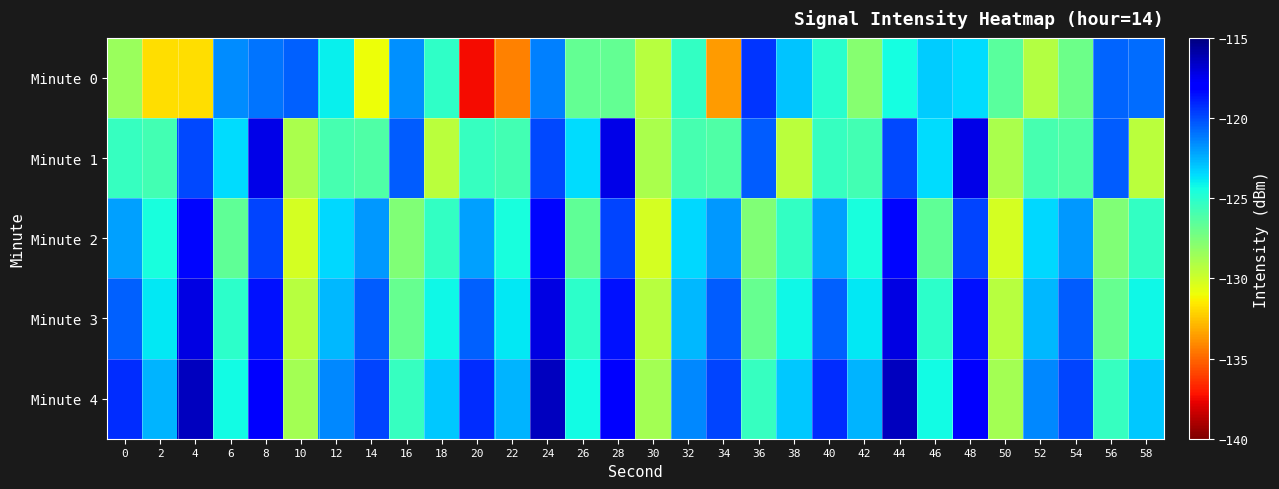

Reading left to right, transcribe all the data shown in this chart.

Minute 0: 0=-128.4	2=-131.9	4=-131.9	6=-121.6	8=-121.0	10=-120.5	12=-124.0	14=-131.0	16=-121.7	18=-125.2	20=-137.4	22=-134.3	24=-121.3	26=-126.7	28=-126.8	30=-129.3	32=-125.3	34=-133.6	36=-119.4	38=-123.0	40=-125.0	42=-127.8	44=-124.4	46=-123.1	48=-123.6	50=-126.5	52=-129.2	54=-127.0	56=-120.6	58=-120.8
Minute 1: 0=-125.4	2=-125.8	4=-119.9	6=-123.6	8=-117.3	10=-128.9	12=-125.9	14=-126.2	16=-120.4	18=-129.4	20=-125.4	22=-125.8	24=-119.9	26=-123.6	28=-117.3	30=-128.9	32=-125.9	34=-126.2	36=-120.4	38=-129.4	40=-125.4	42=-125.8	44=-119.9	46=-123.6	48=-117.3	50=-128.9	52=-125.9	54=-126.2	56=-120.4	58=-129.4
Minute 2: 0=-122.1	2=-124.5	4=-118.3	6=-126.7	8=-119.8	10=-130.2	12=-123.4	14=-121.9	16=-127.6	18=-125.3	20=-122.1	22=-124.5	24=-118.3	26=-126.7	28=-119.8	30=-130.2	32=-123.4	34=-121.9	36=-127.6	38=-125.3	40=-122.1	42=-124.5	44=-118.3	46=-126.7	48=-119.8	50=-130.2	52=-123.4	54=-121.9	56=-127.6	58=-125.3
Minute 3: 0=-120.5	2=-123.8	4=-117.2	6=-125.1	8=-118.6	10=-129.3	12=-122.7	14=-120.4	16=-126.9	18=-124.2	20=-120.5	22=-123.8	24=-117.2	26=-125.1	28=-118.6	30=-129.3	32=-122.7	34=-120.4	36=-126.9	38=-124.2	40=-120.5	42=-123.8	44=-117.2	46=-125.1	48=-118.6	50=-129.3	52=-122.7	54=-120.4	56=-126.9	58=-124.2
Minute 4: 0=-119.2	2=-122.6	4=-116.4	6=-124.3	8=-117.9	10=-128.7	12=-121.5	14=-119.8	16=-125.4	18=-123.1	20=-119.2	22=-122.6	24=-116.4	26=-124.3	28=-117.9	30=-128.7	32=-121.5	34=-119.8	36=-125.4	38=-123.1	40=-119.2	42=-122.6	44=-116.4	46=-124.3	48=-117.9	50=-128.7	52=-121.5	54=-119.8	56=-125.4	58=-123.1